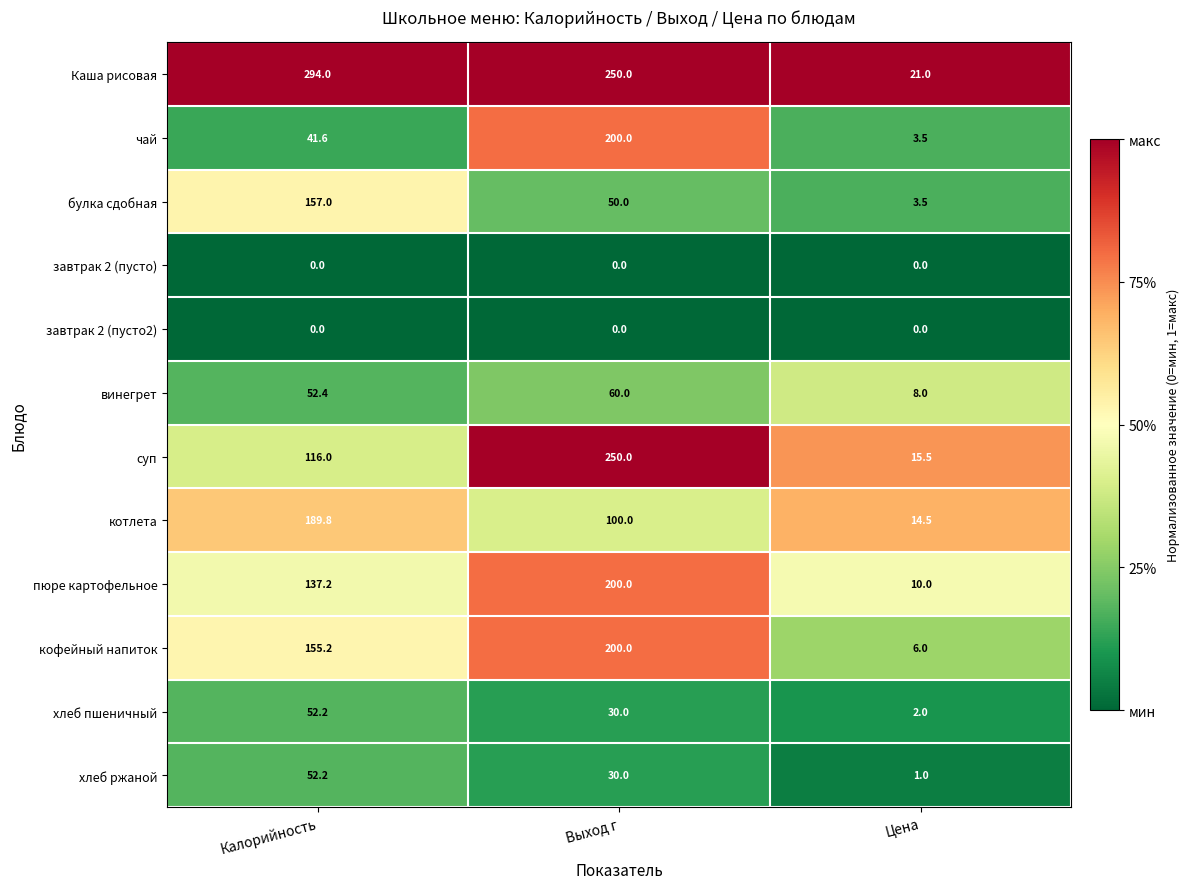

At which category is the sum across all series the highest?

Выход г